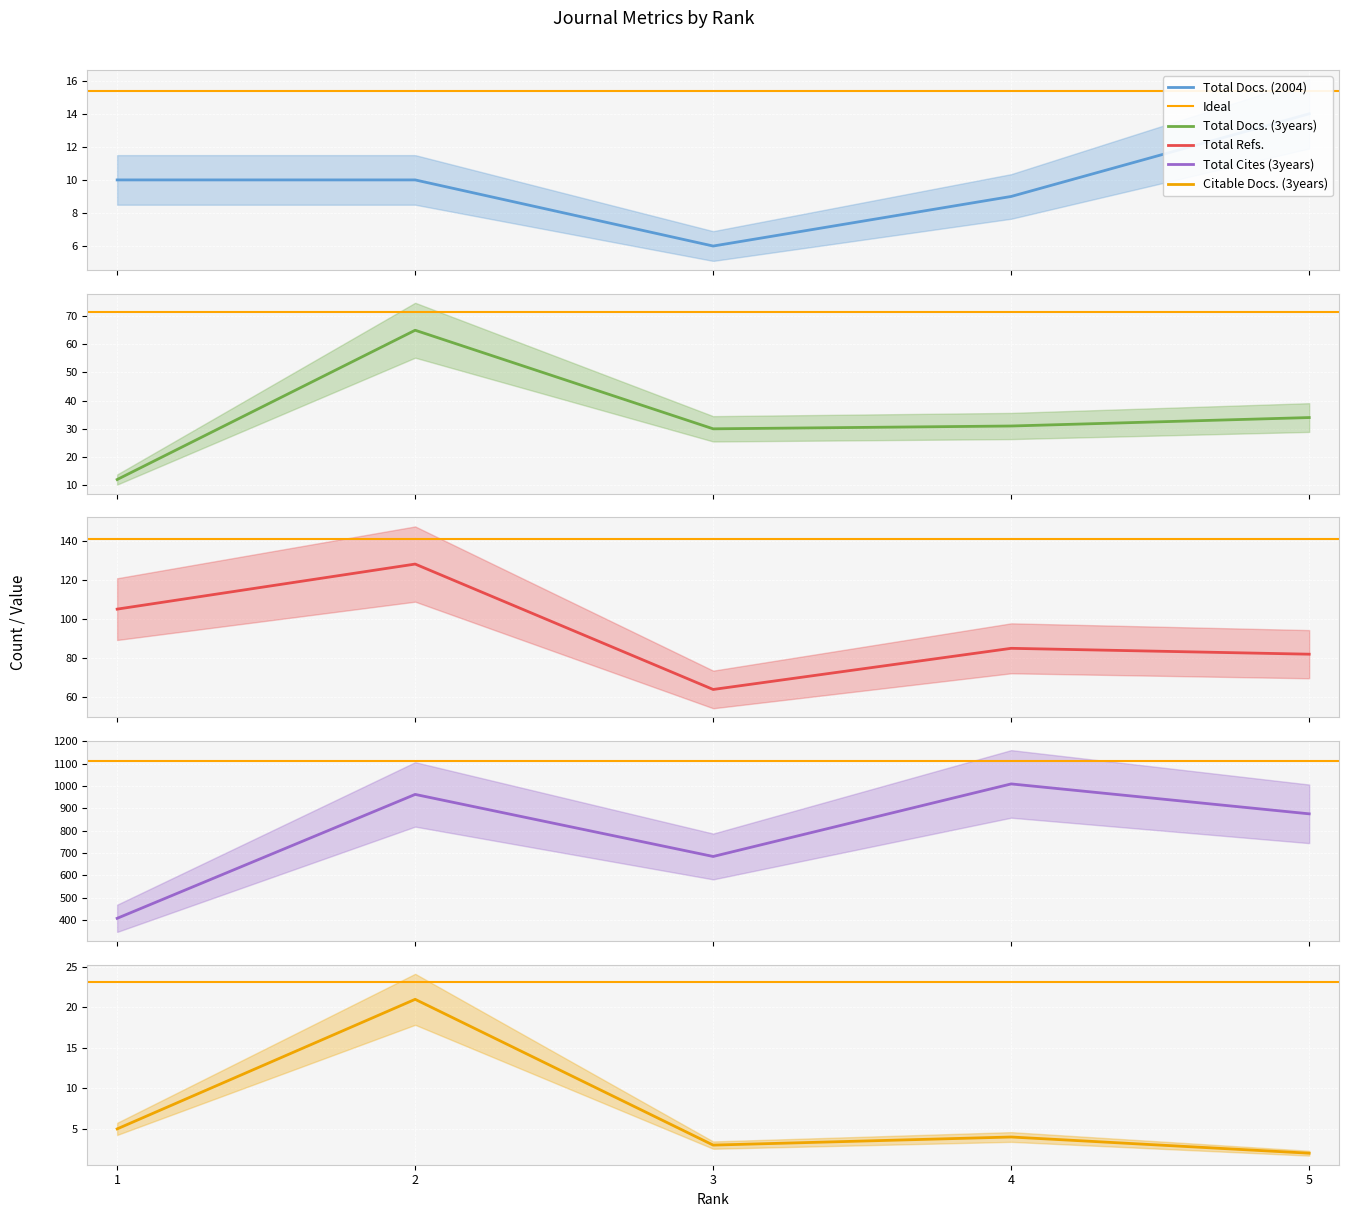

Reading right to left, extract all data points from this chart.

Total Docs. (2004): 5=14	4=9	3=6	2=10	1=10
Total Docs. (3years): 5=34	4=31	3=30	2=65	1=12
Total Refs.: 5=82	4=85	3=64	2=128	1=105
Total Cites (3years): 5=875	4=1009	3=684	2=962	1=407
Citable Docs. (3years): 5=2	4=4	3=3	2=21	1=5